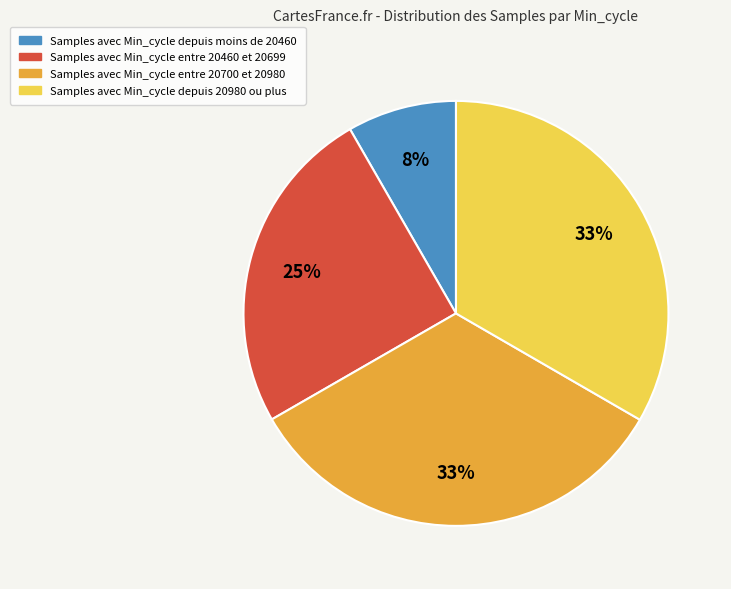

Does any single category account for the majority?

No